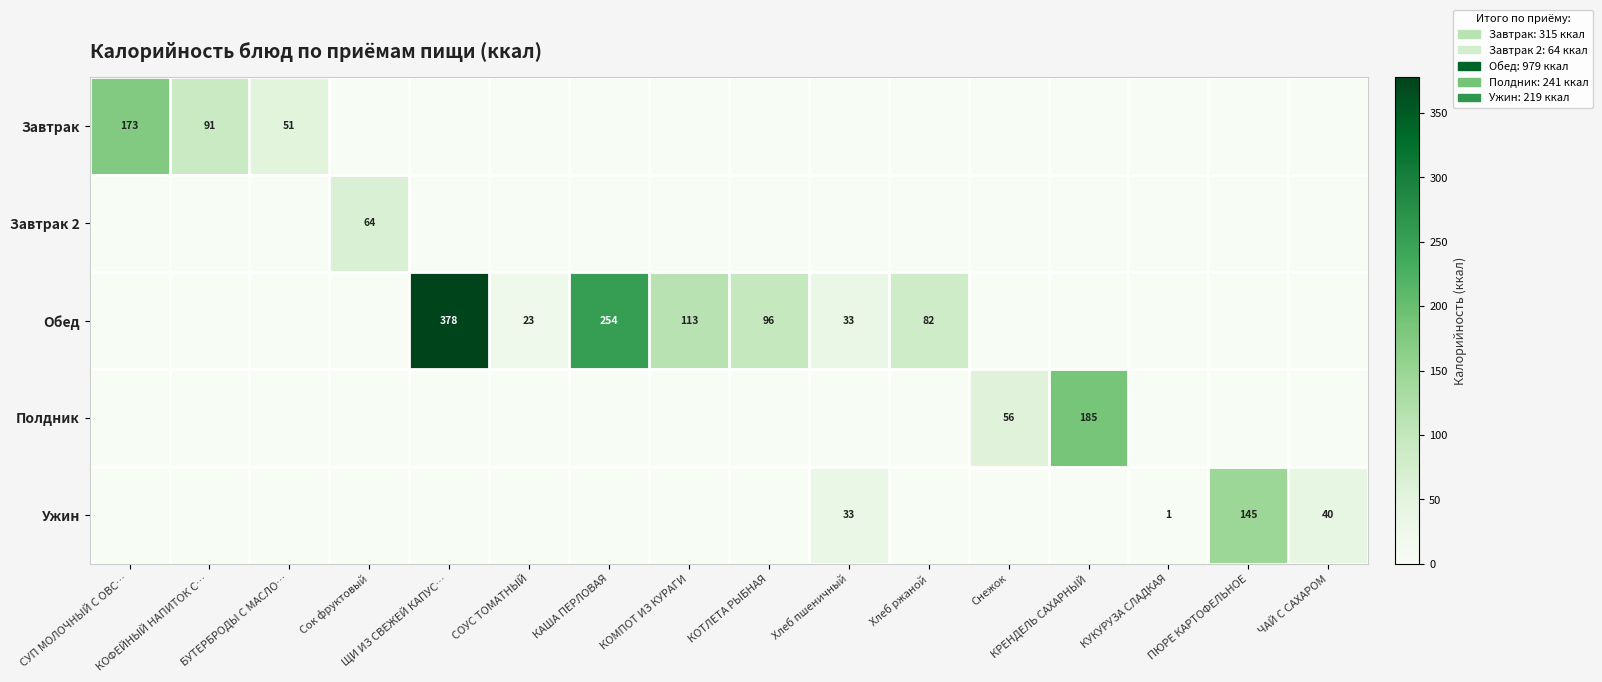

Between КОФЕЙНЫЙ НАПИТОК С… and ЧАЙ С САХАРОМ, which is larger?

КОФЕЙНЫЙ НАПИТОК С…